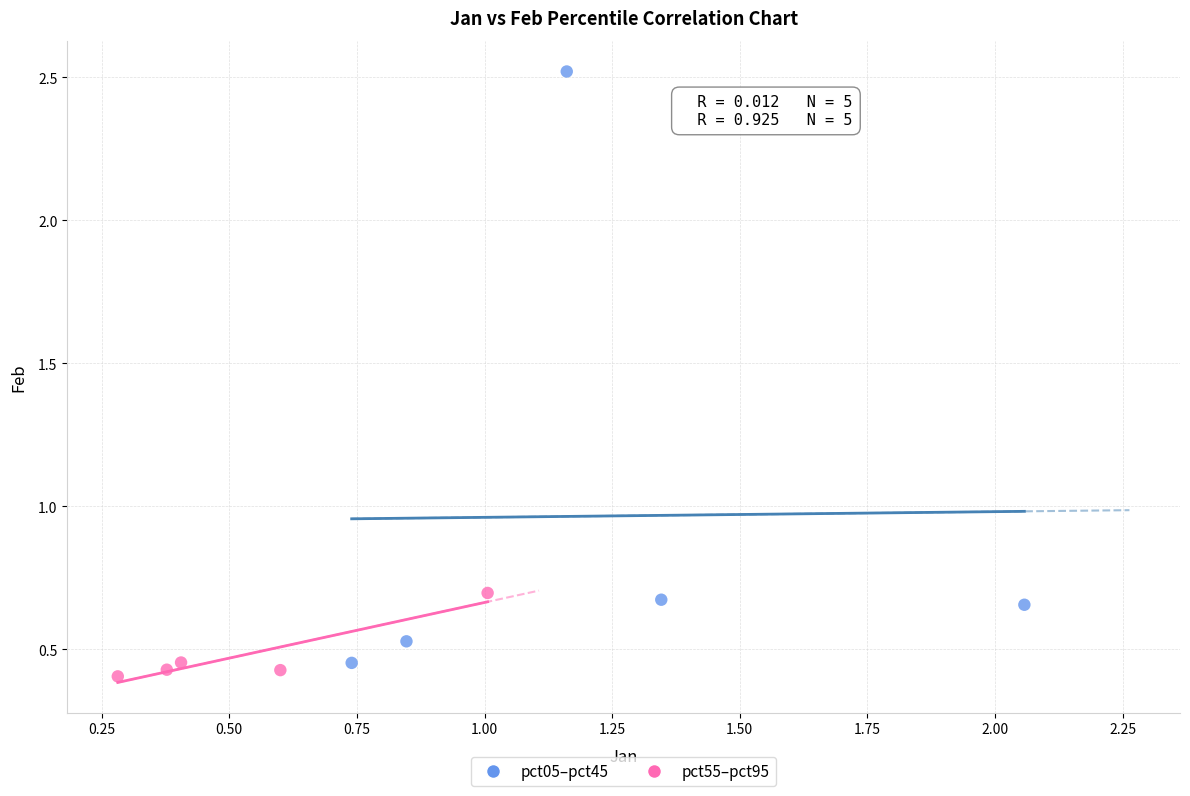

Which series contains the highest Y value?

pct05–pct45